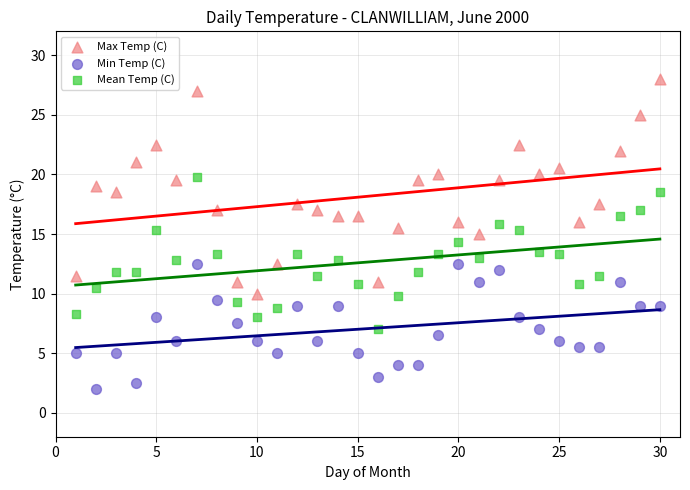

Which series contains the highest Y value?

Max Temp (C)